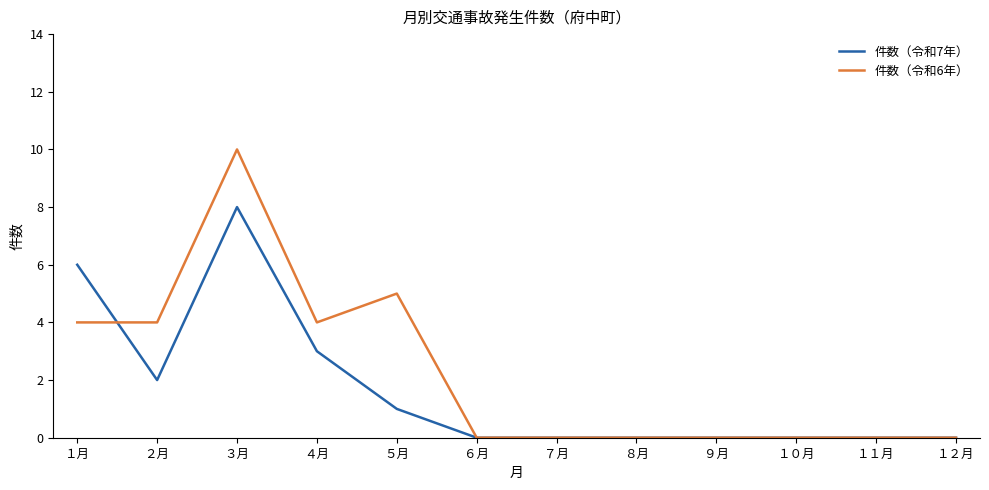

In 件数（令和7年）, how many points are higher than both neighbors (excluding endpoints)?

1